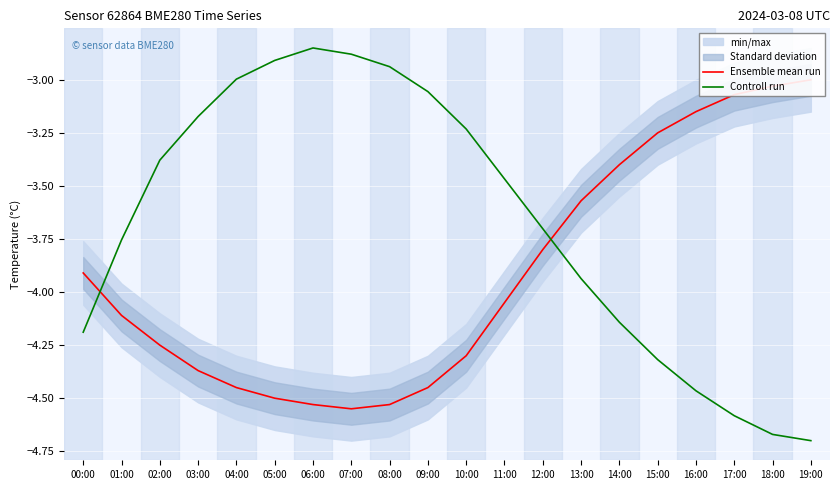

How many data points in Ensemble mean run are above -4?

9